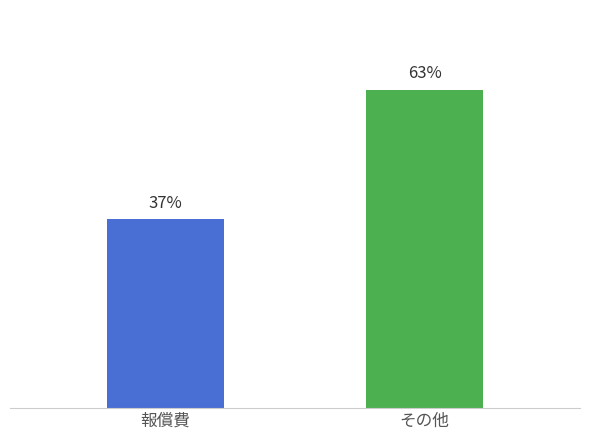

Are the bars grouped side by side (vs. stacked)?

Yes